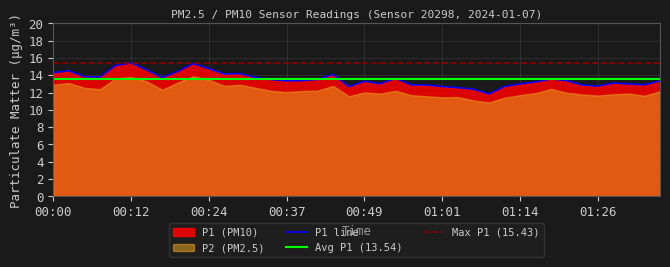

Which category has the lowest value across all series?

01:09